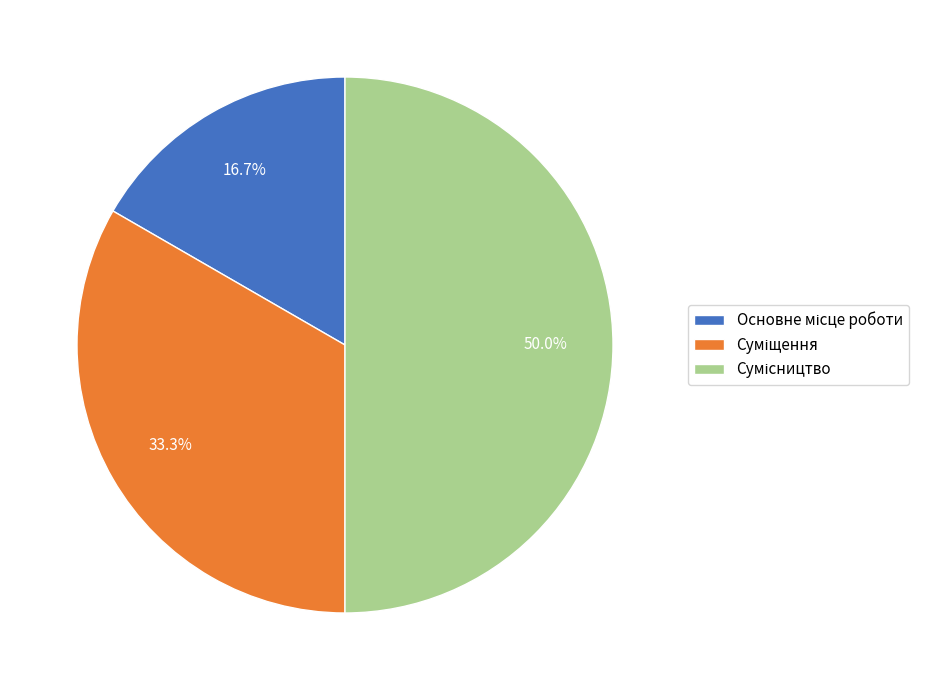

To the nearest percent, what is the difference between the Сумісництво and Суміщення slice percentages?

17%